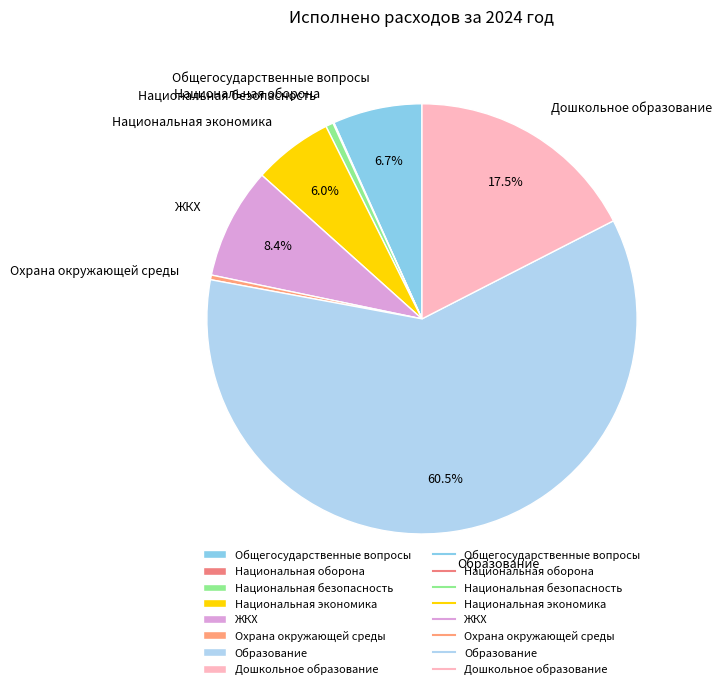

Is there any slice that represents more than half of the pie?

Yes